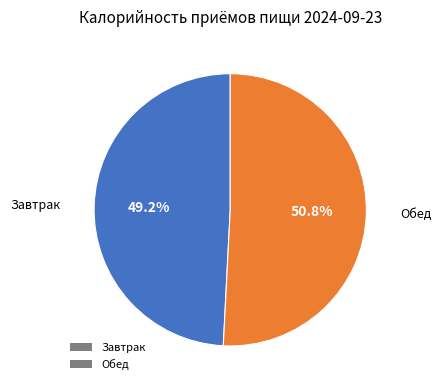

How much of the chart is everything except Завтрак?

50.8%